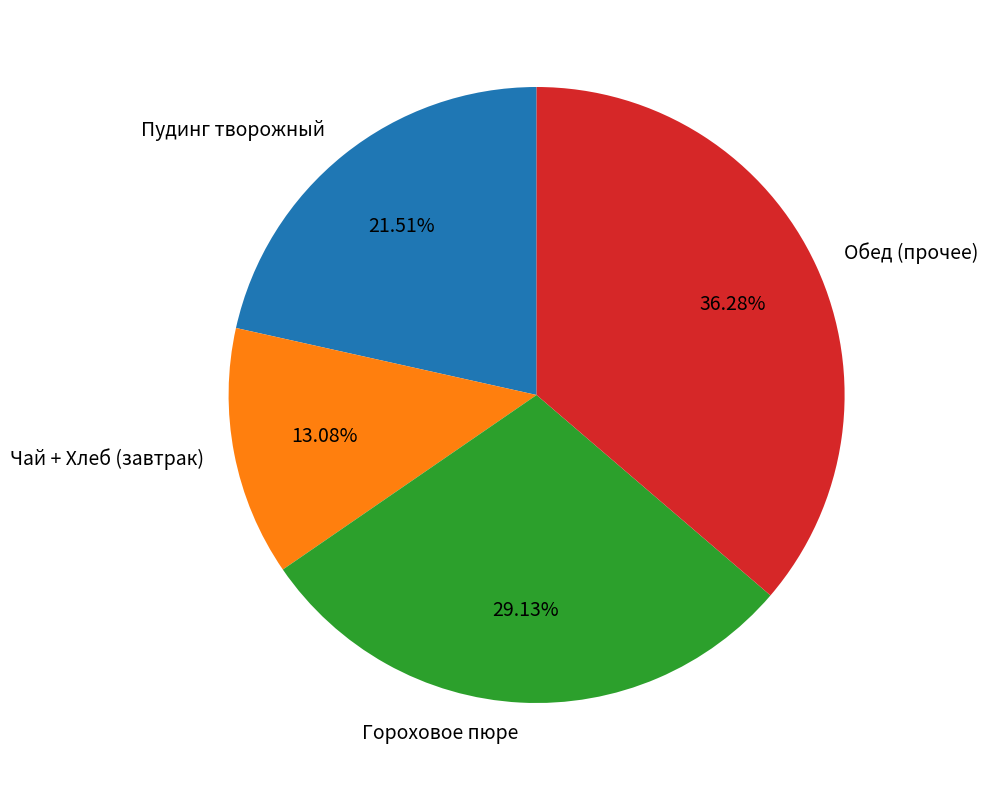

Do Гороховое пюре and Чай + Хлеб (завтрак) together represent more than half of the pie?

No